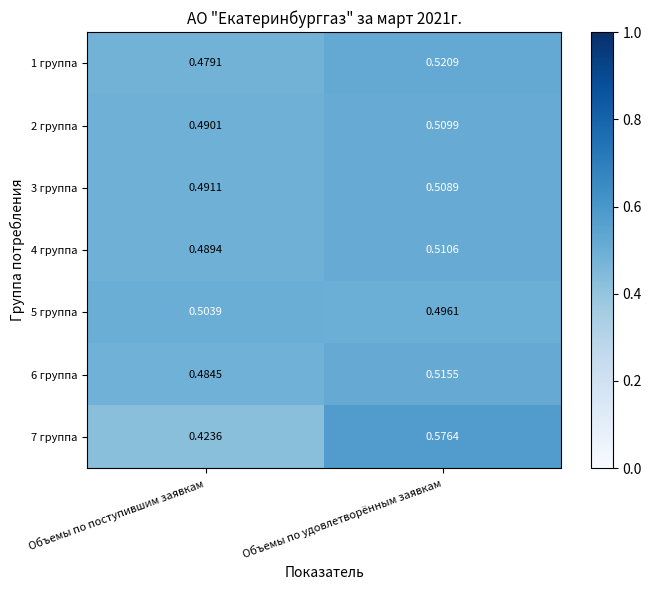

Rank the categories by 3 группа value from lowest to highest.

Объемы по поступившим заявкам, Объемы по удовлетворённым заявкам